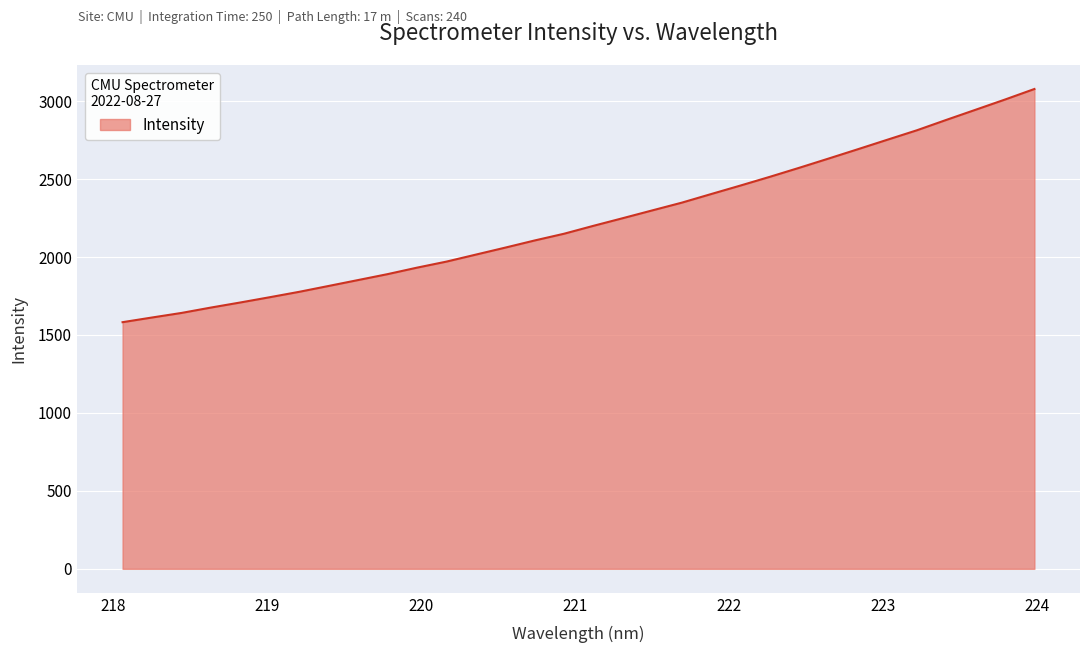

What is the minimum value shown in the chart?

1581.9